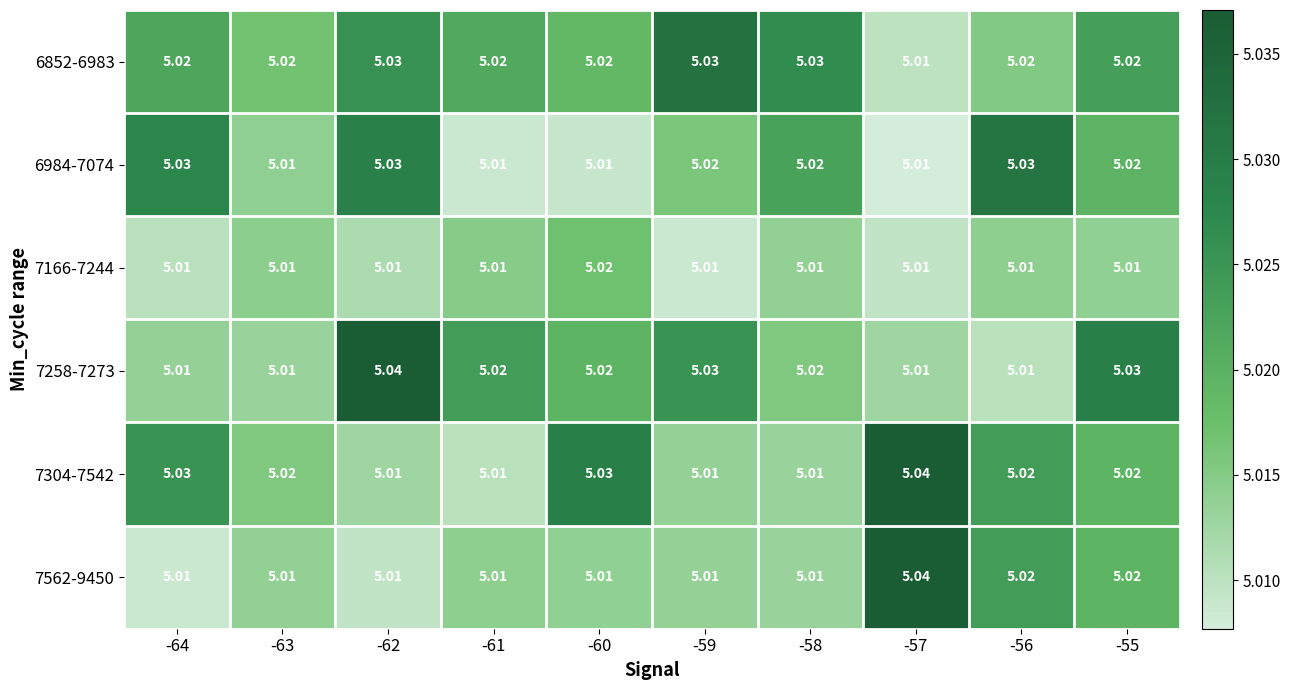

Is the value of 7166-7244 at -59 greater than the value of 6852-6983 at -64?

No